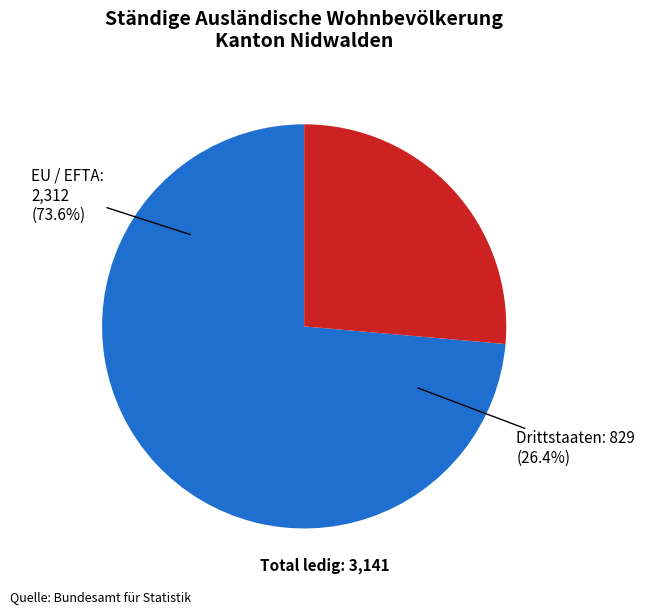

Is there any slice that represents more than half of the pie?

Yes